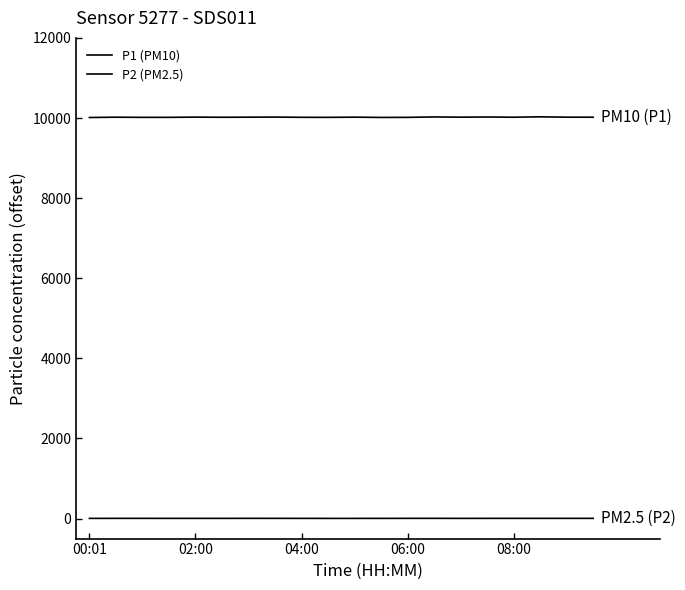

Does the chart display data point markers on the line(s)?

No